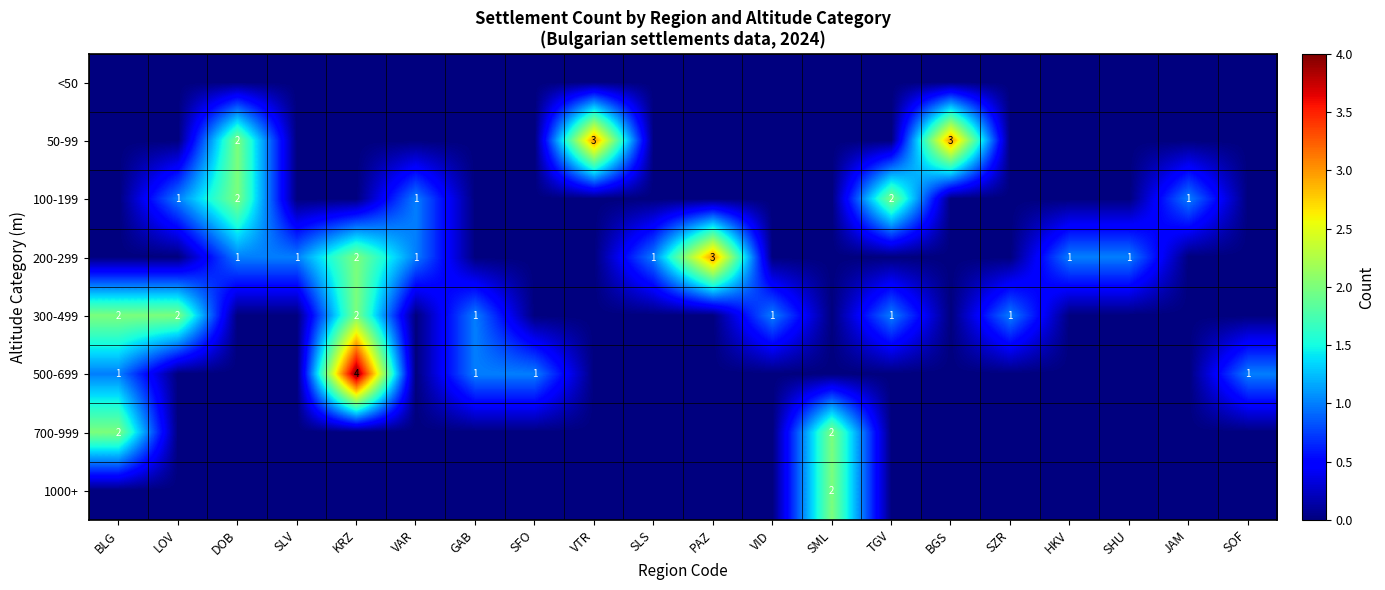

At which category is the sum across all series the highest?

KRZ